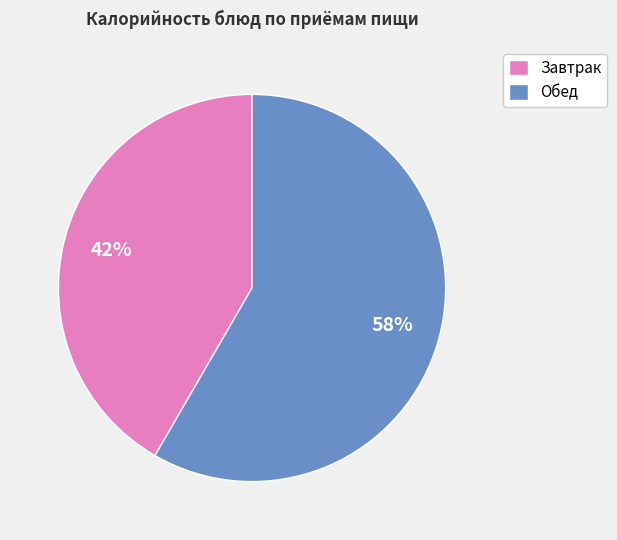

Which category accounts for the majority?

Обед